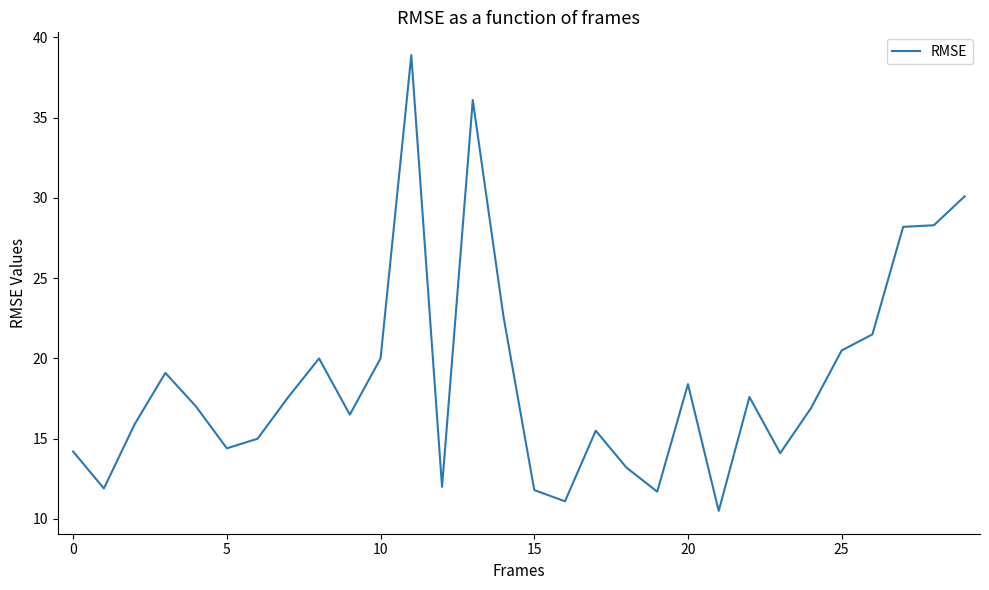

What is the difference between the maximum and minimum values?

28.4